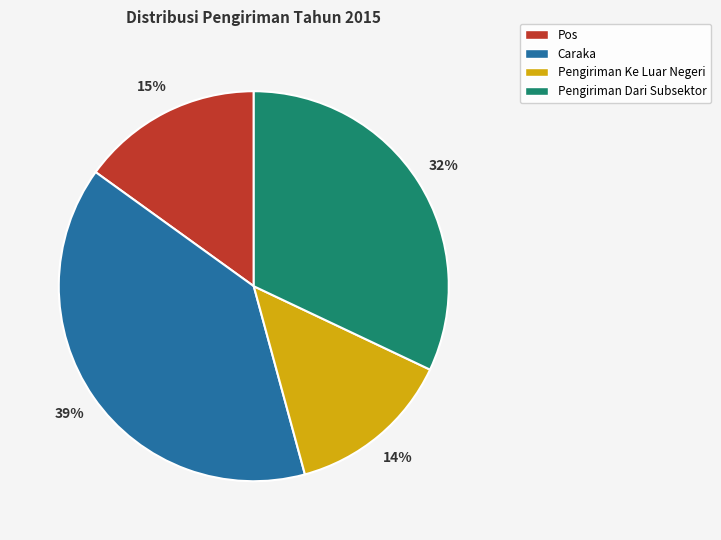

To the nearest percent, what percentage of the pie is Pengiriman Dari Subsektor?

32%